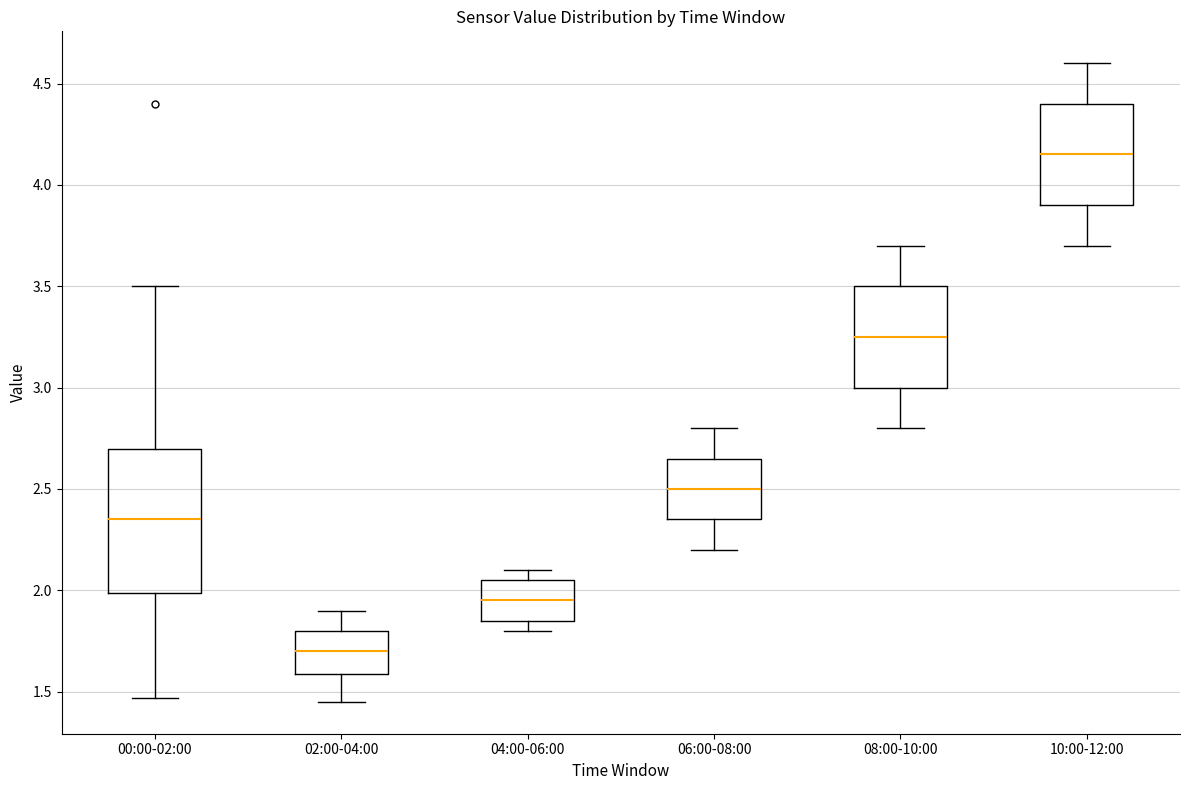

Comparing the boxes themselves (not the whiskers), which one is the tallest?

00:00-02:00